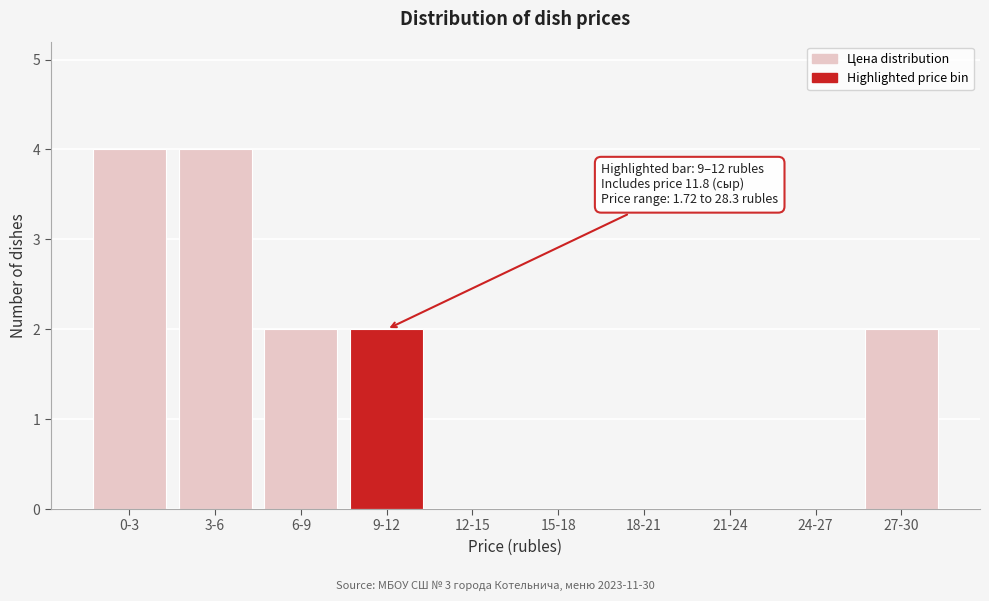

Reading left to right, extract all data points from this chart.

0-3=4	3-6=4	6-9=2	9-12=2	12-15=0	15-18=0	18-21=0	21-24=0	24-27=0	27-30=2